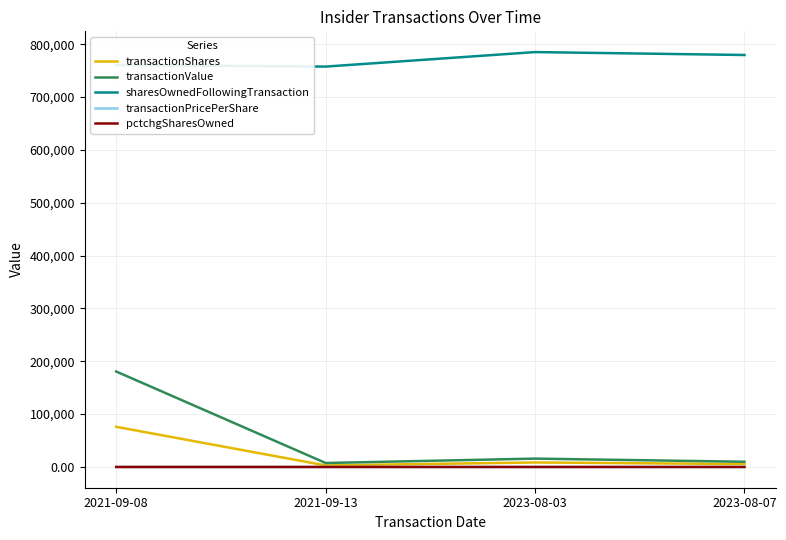

Count the transactionPricePerShare values in the range 1 to 2.

2